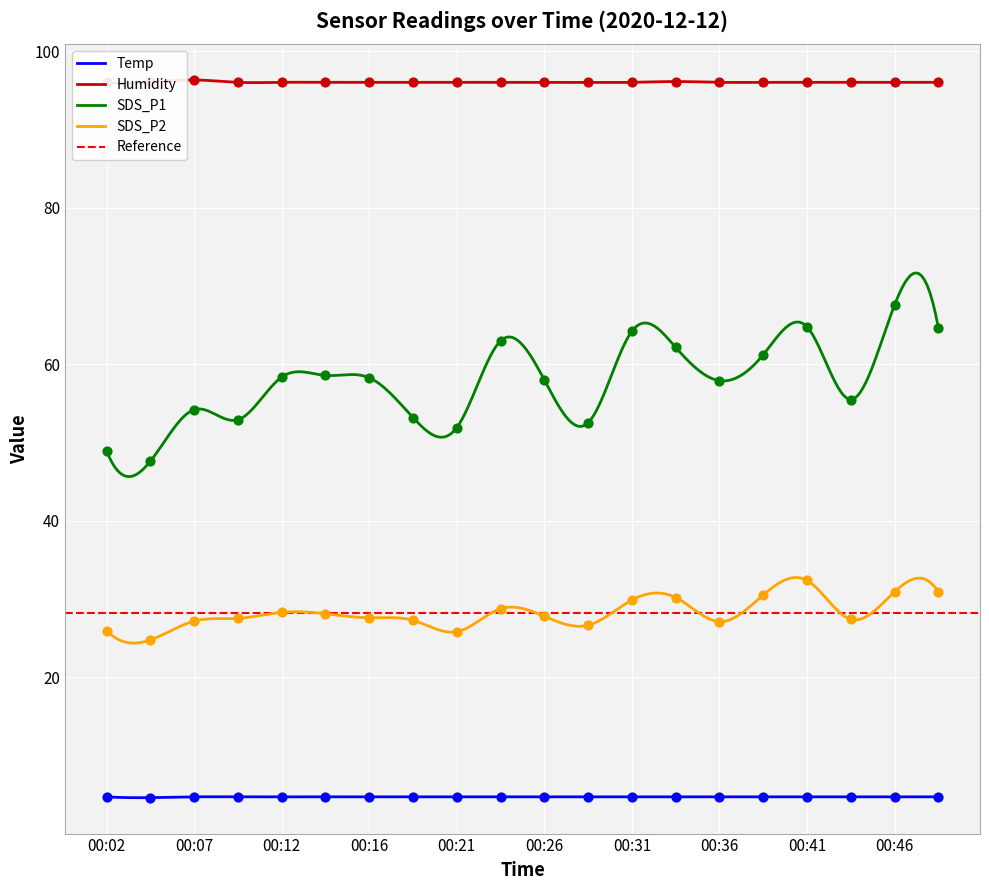

What is the total value across all series at 00:16?

186.5